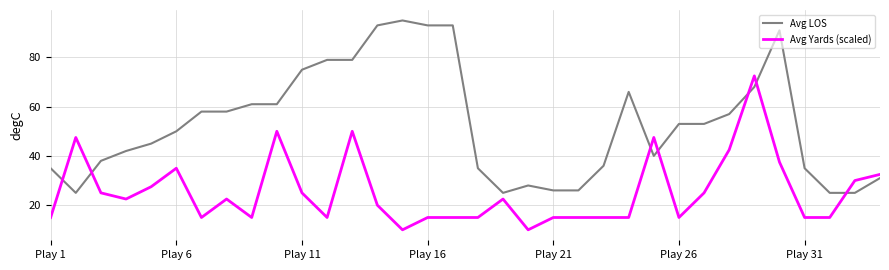

Which series has the largest total across all categories?

Avg LOS